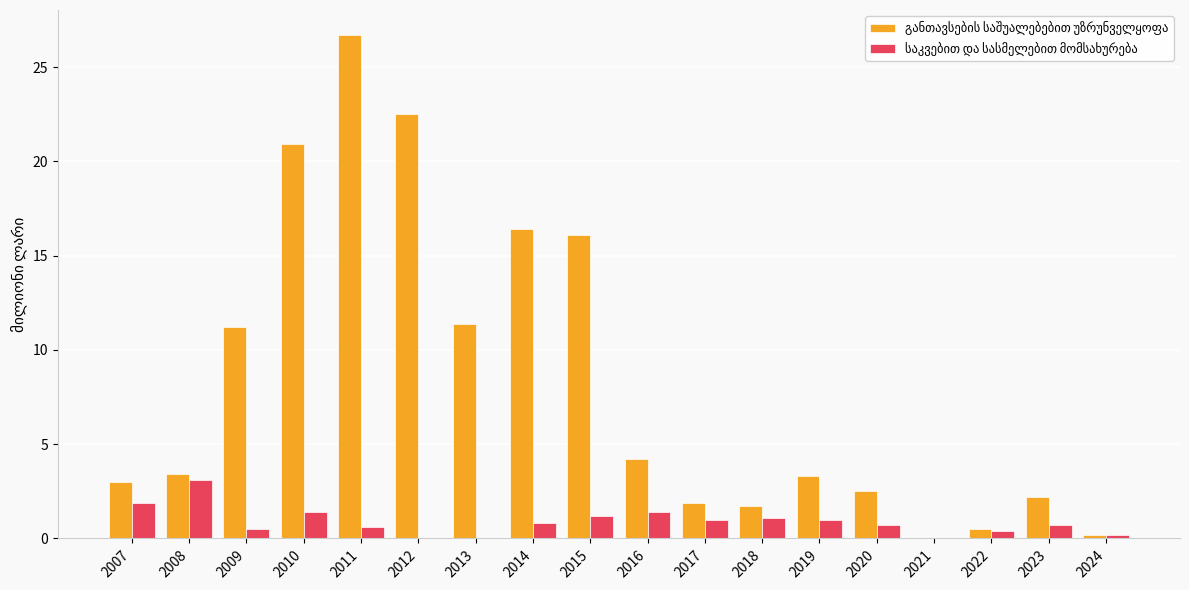

What is the maximum value shown in the chart?

26.7